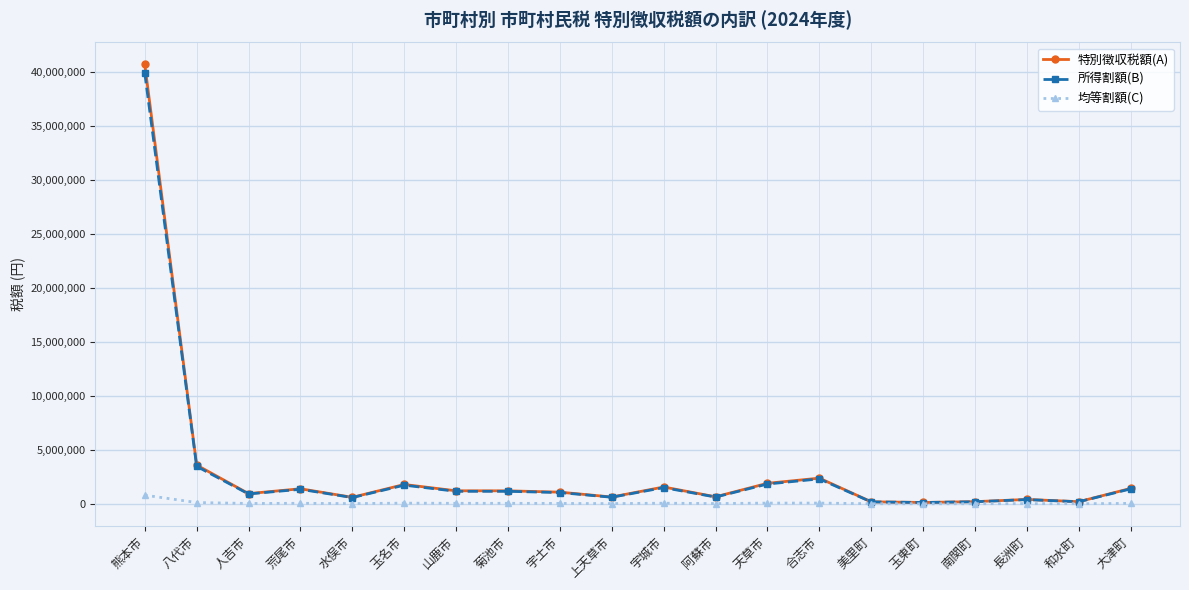

At which label does 特別徴収税額(A) reach its peak?

熊本市